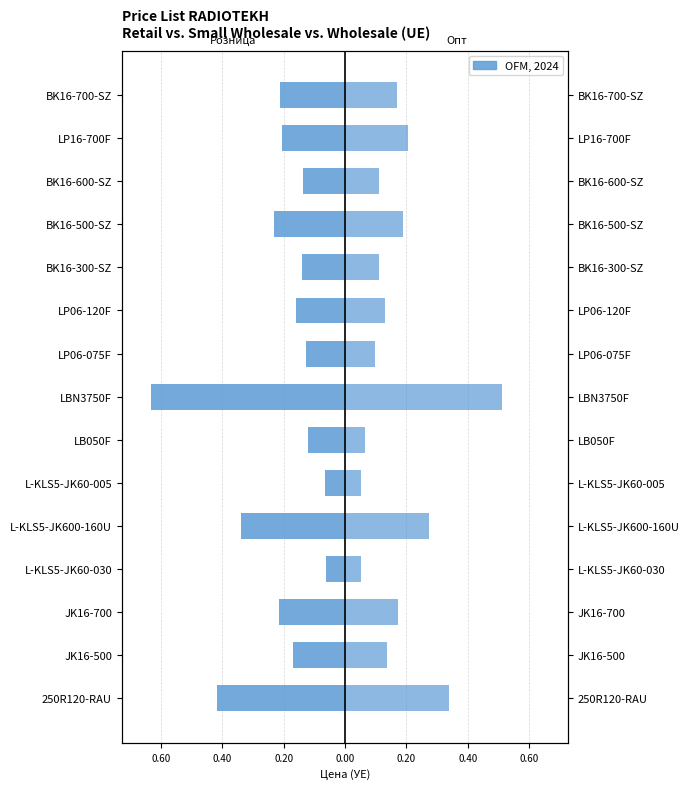

What is the minimum value shown in the chart?

-0.6